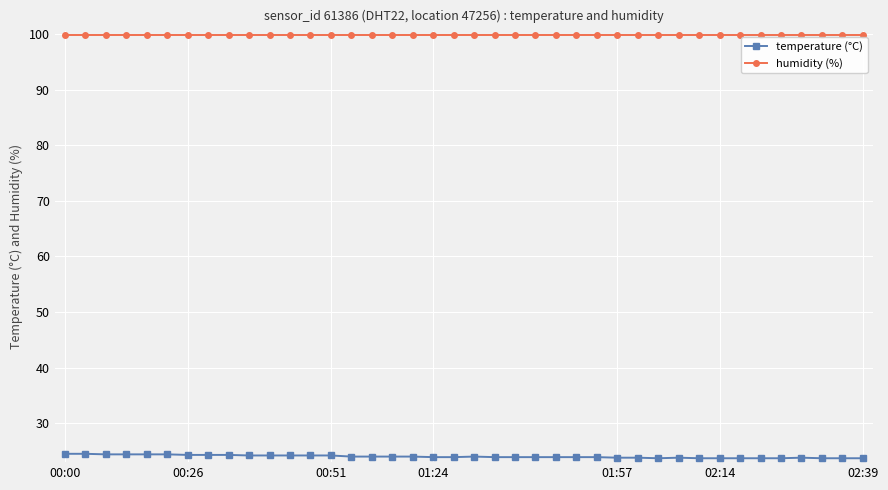

True or false: temperature (°C) has more than 0 points higher than both neighbors.

True